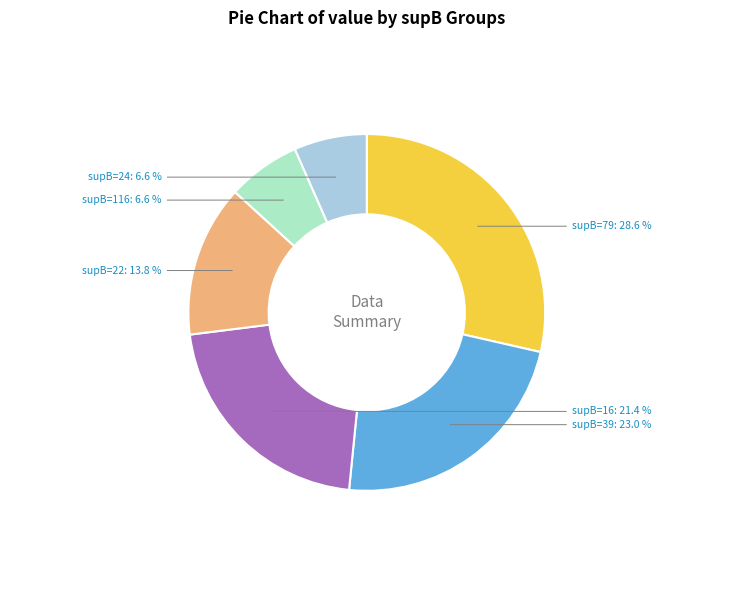

How many slices are in this pie chart?

6